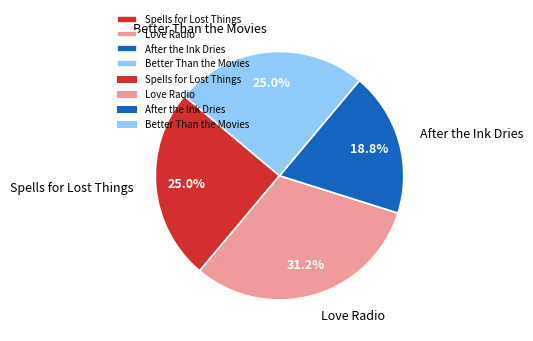

Combined, do After the Ink Dries and Spells for Lost Things account for over 50%?

No